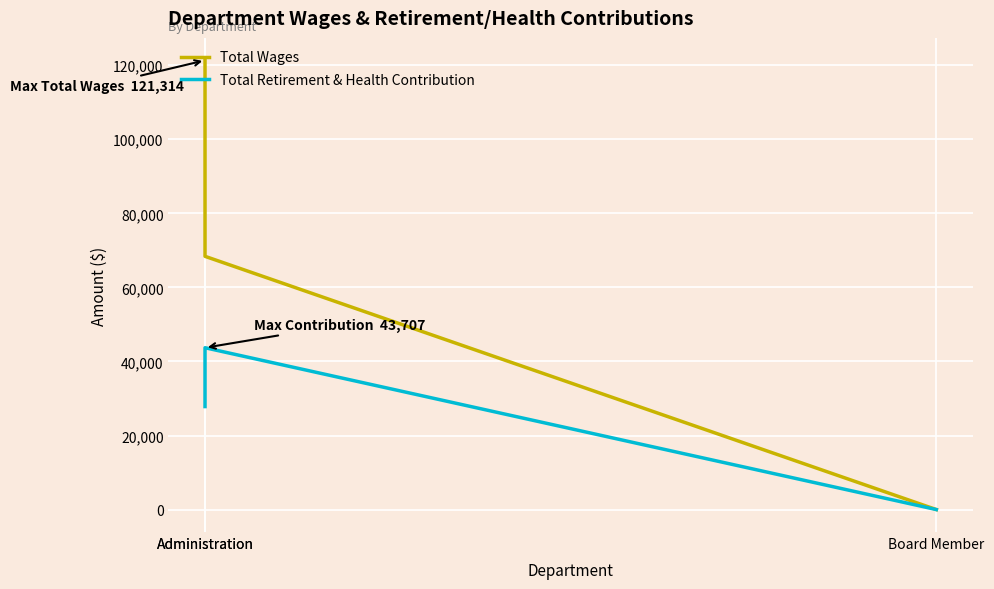

Between Administration and Board Member, which series saw the biggest shift?

Total Wages